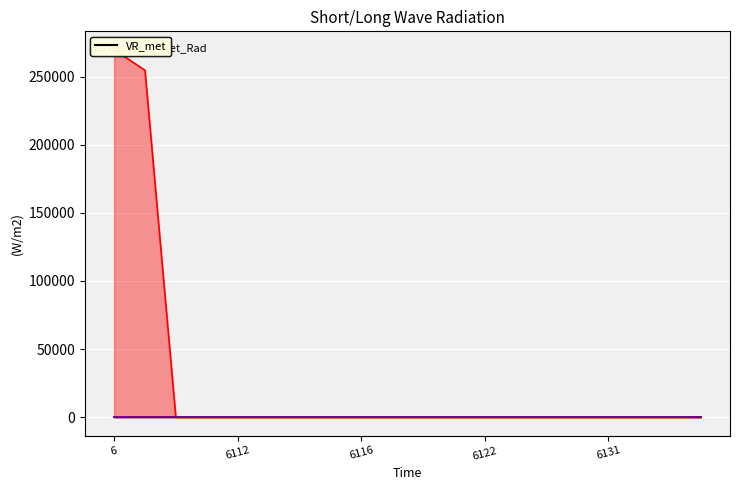

What is the average value of the SW in series?

26214.3